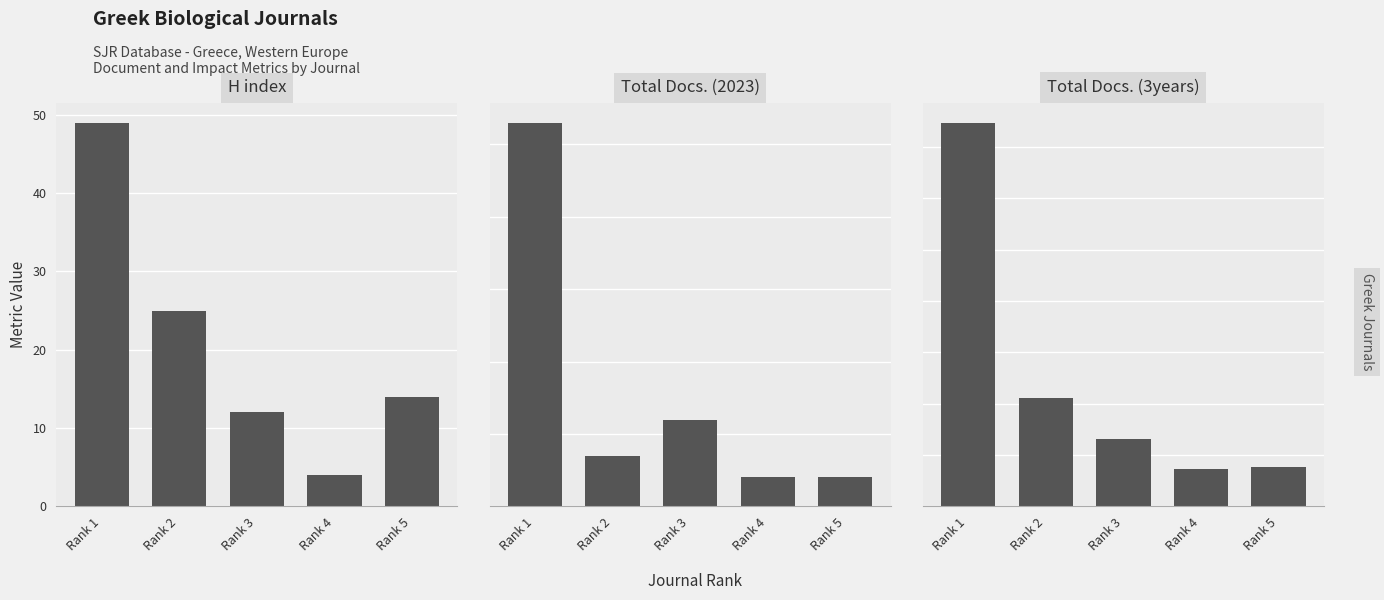

What are all the series names shown in the legend?

H index, Total Docs. (2023), Total Docs. (3years)